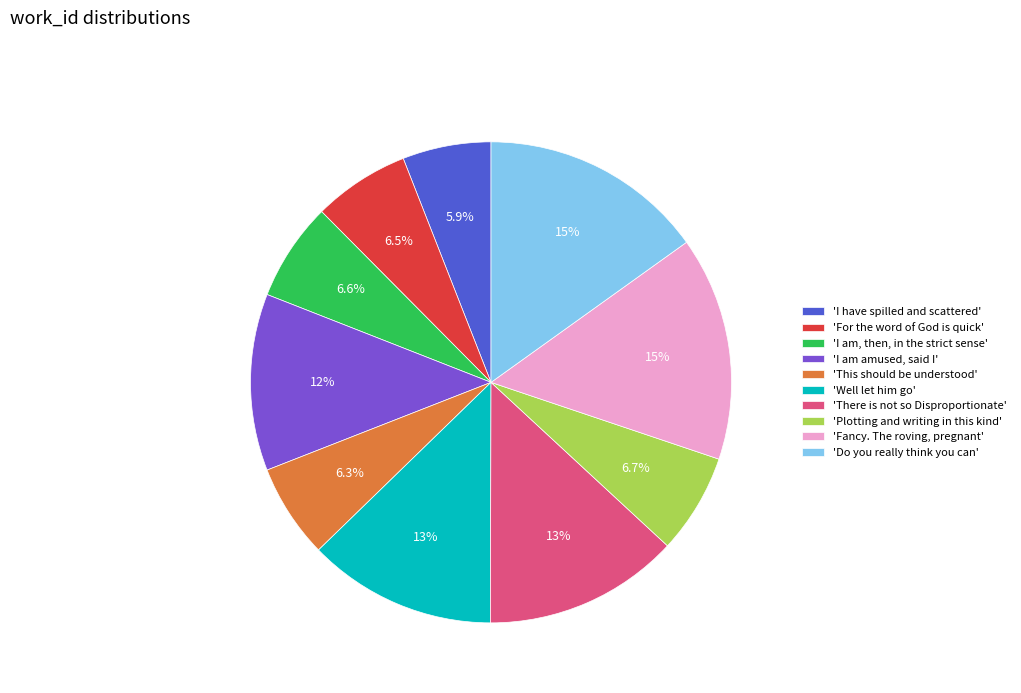

Is there a majority slice in this chart?

No